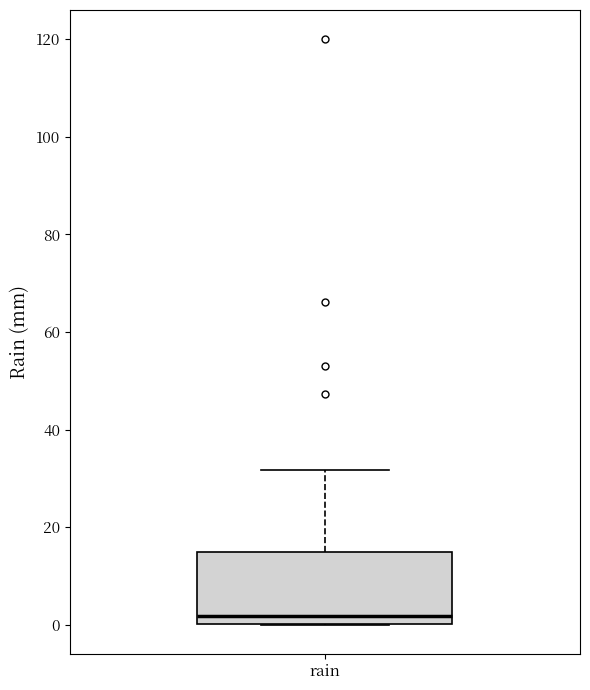

Read this box plot against the y-axis: the position of the median line, the range covered by the box, and the ends of both whiskers. The values are not printed on the chart, so give them approximately, as read against the axis.

median 2, box 0 to 14, whiskers 0 to 32